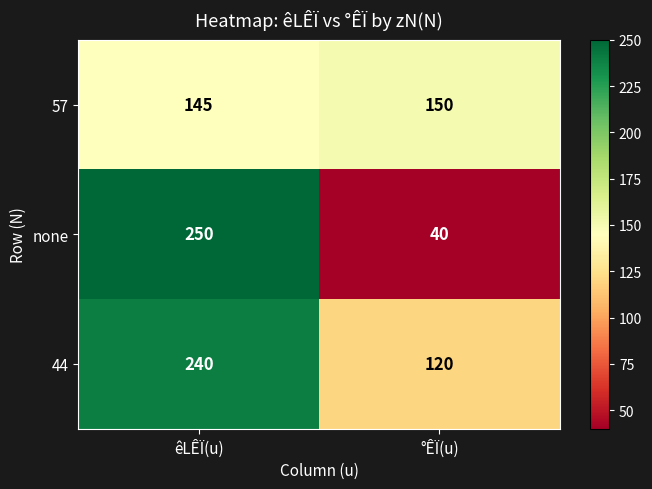

What is the lowest value of the none series?

40